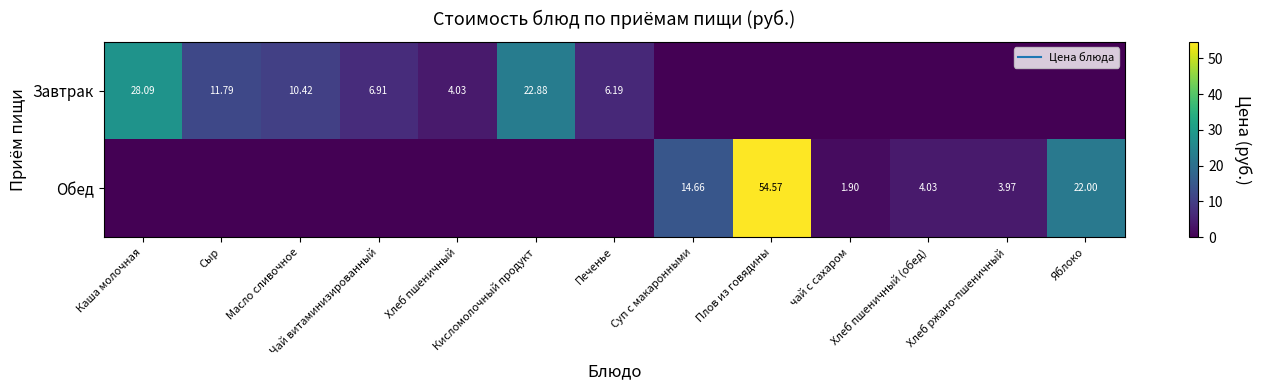

True or false: Обед has a value of 22.2 at Сыр.

False